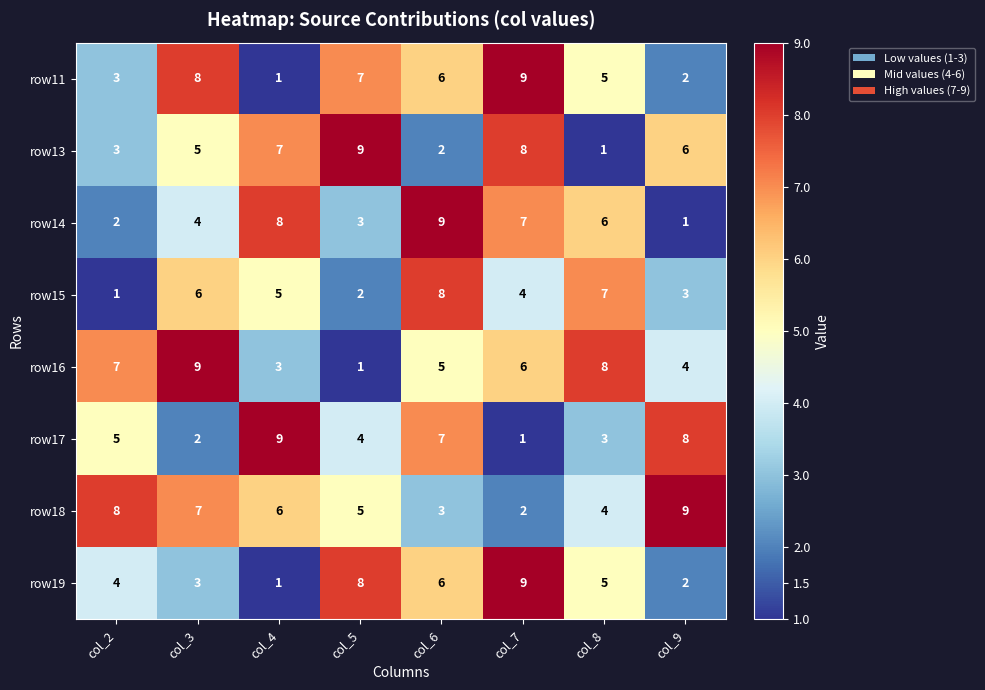

What is the highest value of the row19 series?

9